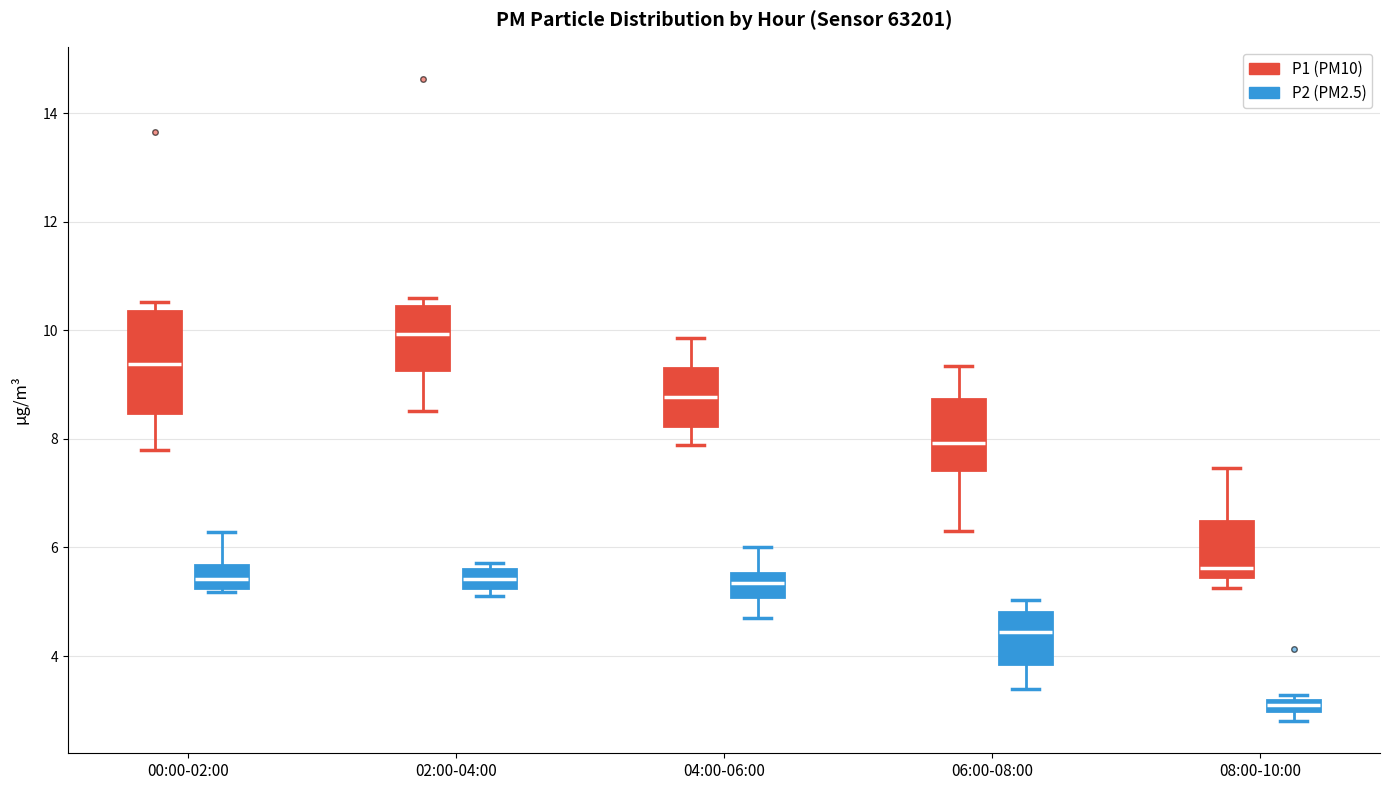

Which box is the tallest, from its lower edge to its upper edge?

00:00-02:00 (P1 (PM10))